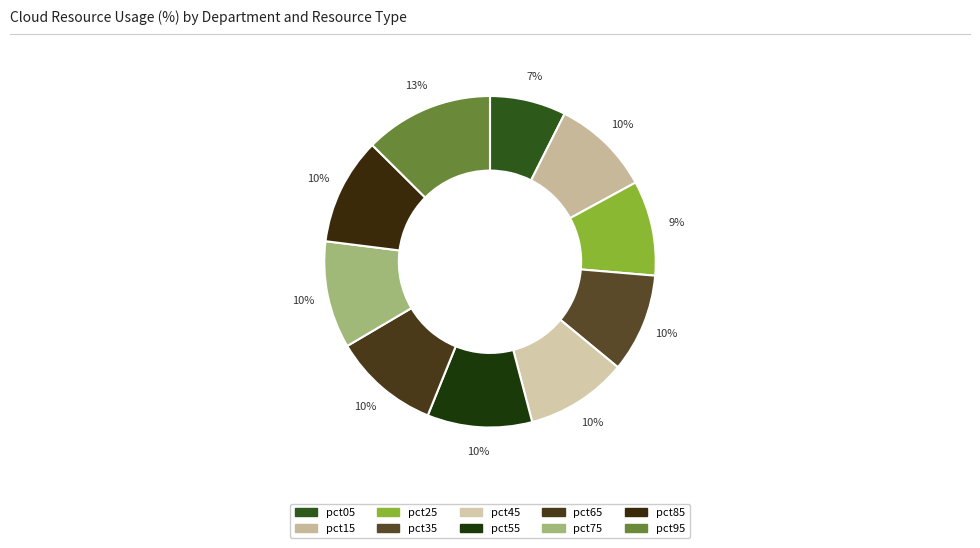

Is there any slice that represents more than half of the pie?

No